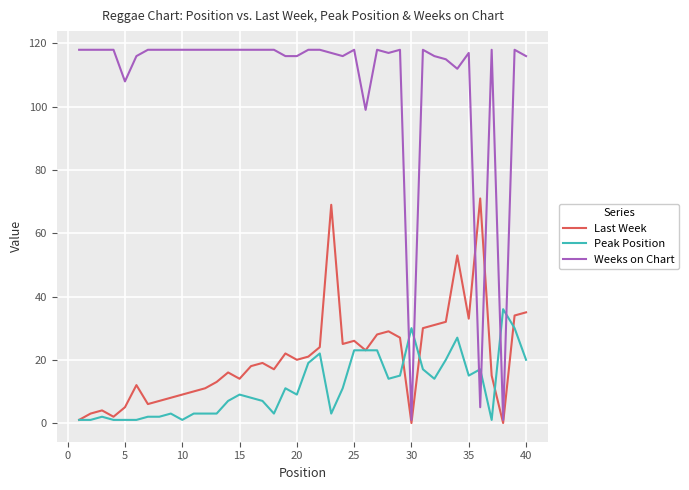

At how many categories does at least one series exceed 113?

34